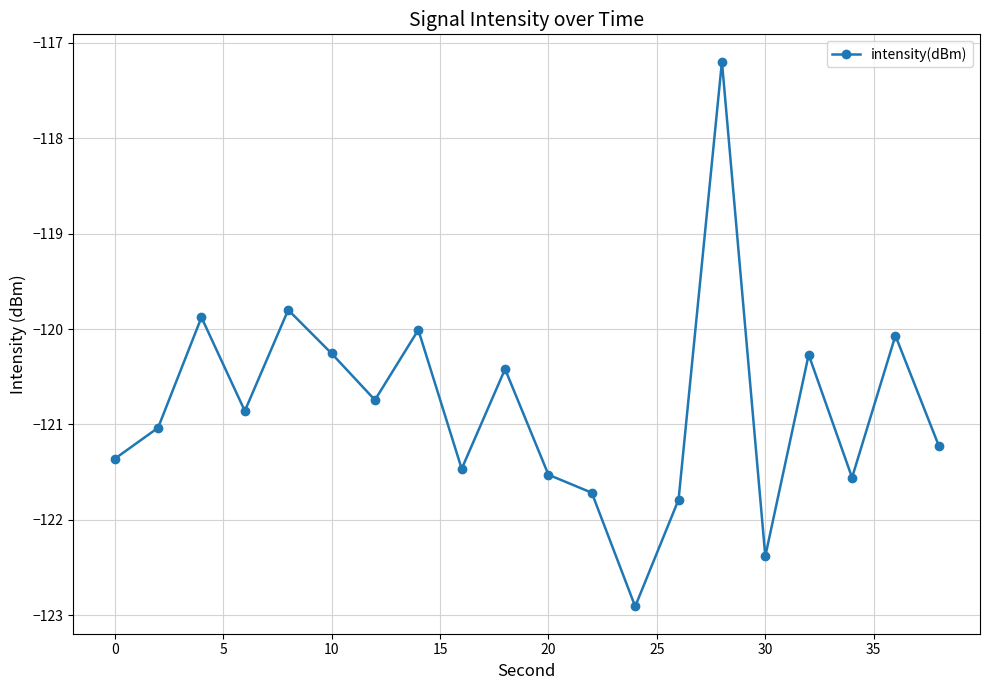

What is the average value?

-120.8